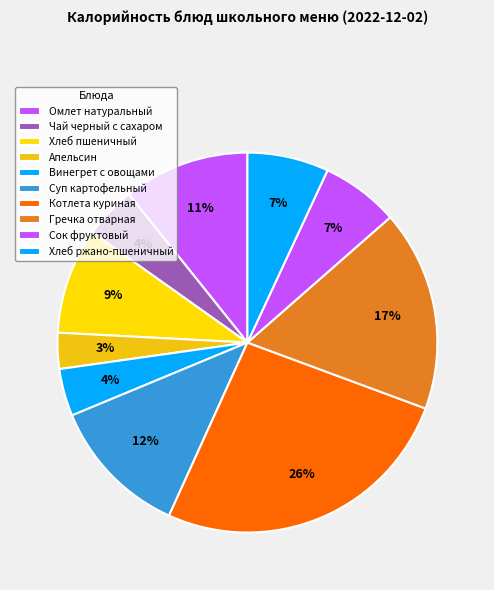

Count the number of slices in the pie.

10